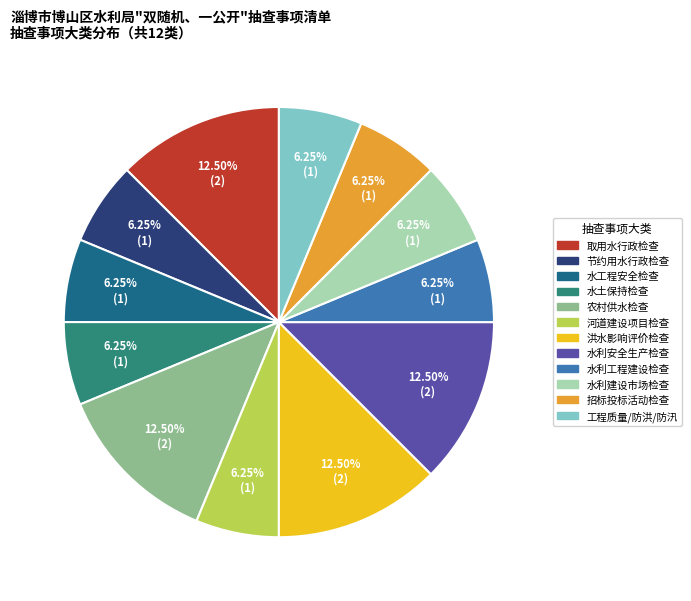

How many slices are in this pie chart?

12